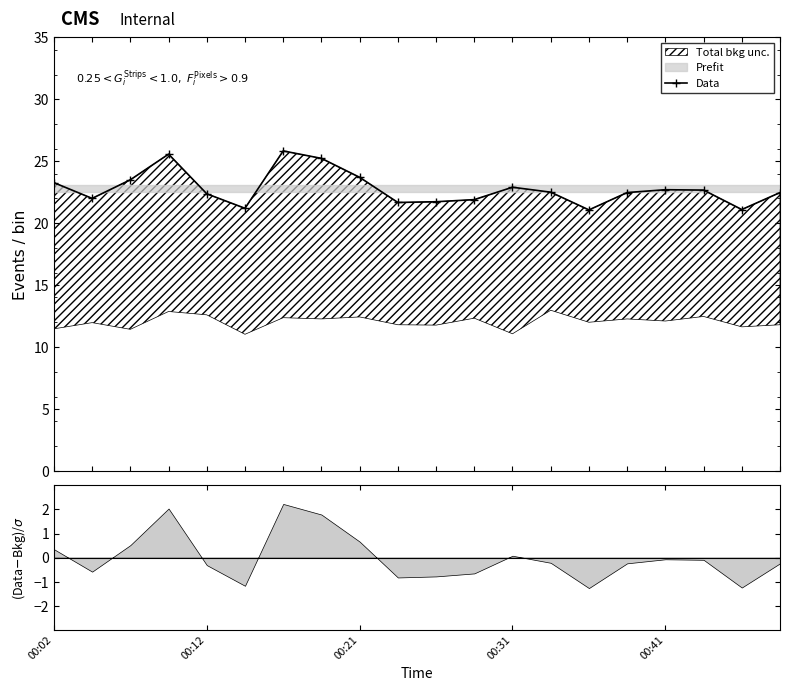

What is the ratio of the value at 9 to the value at 14?

1.0